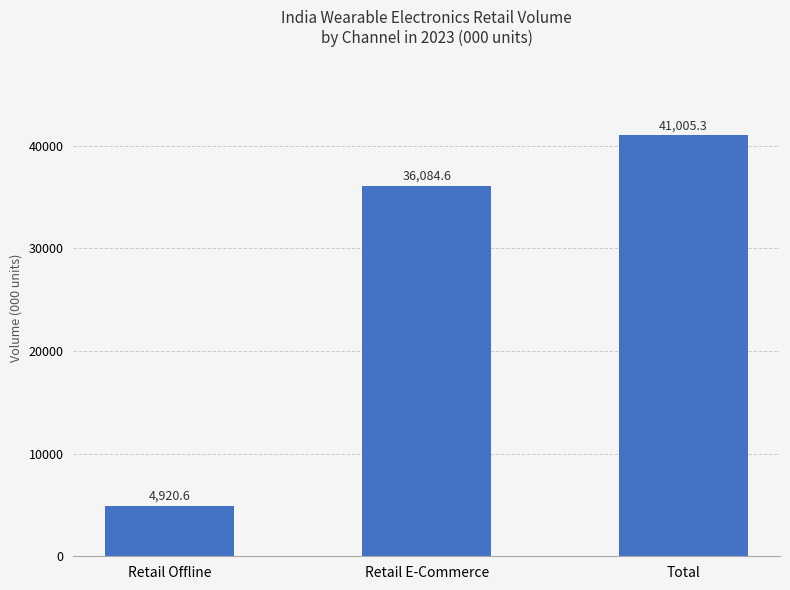

What position from the left is Total?

3